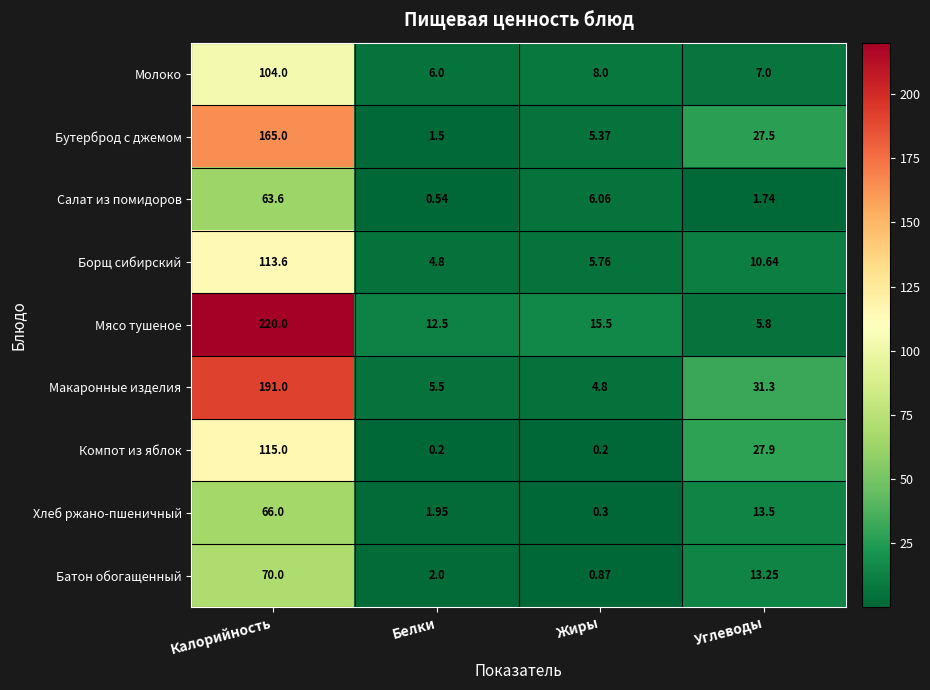

Which series has the largest range (max minus min)?

Мясо тушеное